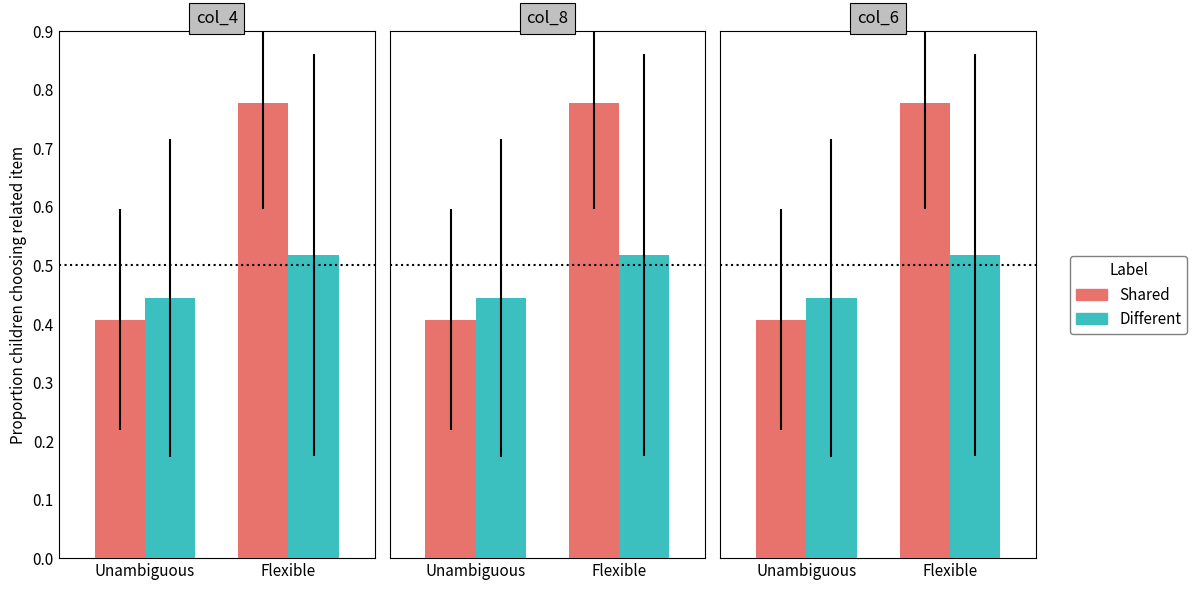

Which series has the widest spread of values?

Shared